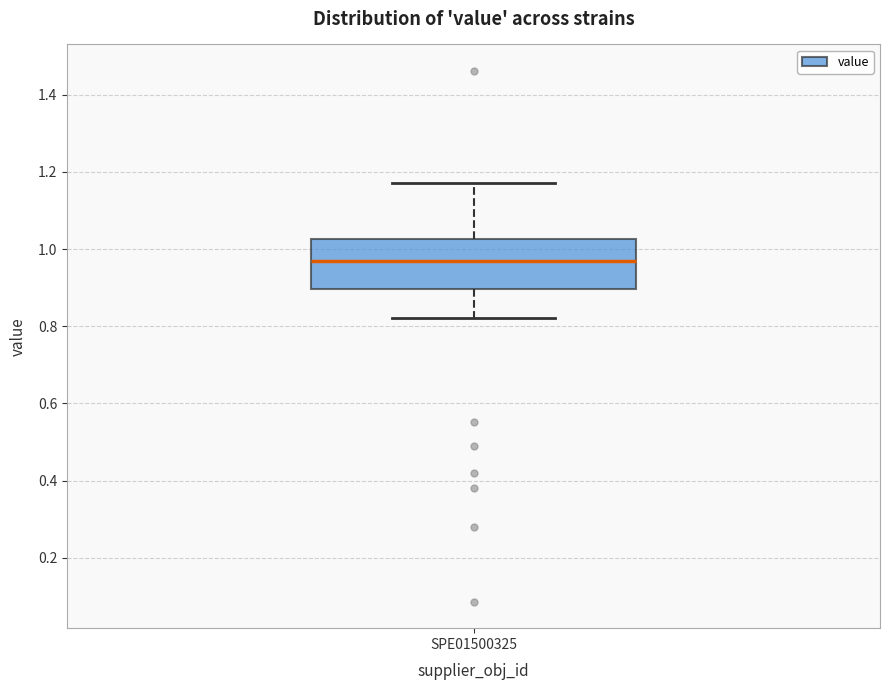

Where does the upper whisker of the box for SPE01500325 end on the y-axis? The values are not printed on the chart, so give them approximately, as read against the axis.

1.18